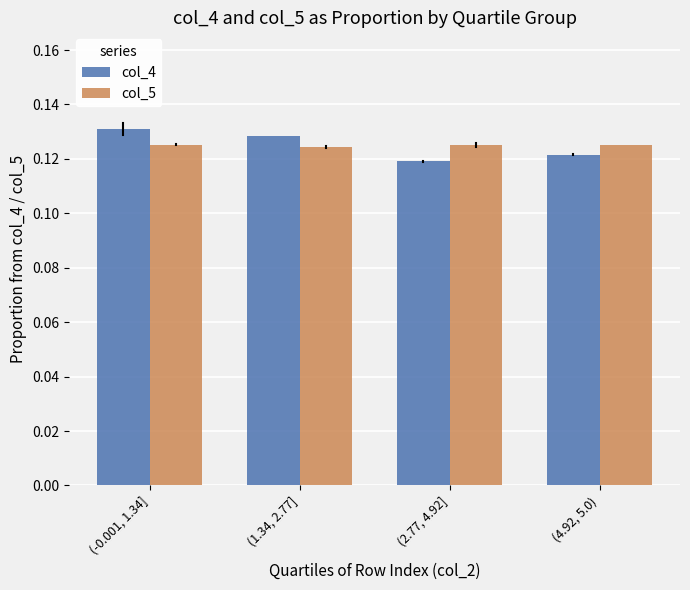

At which label does col_4 reach its peak?

(-0.001, 1.34]